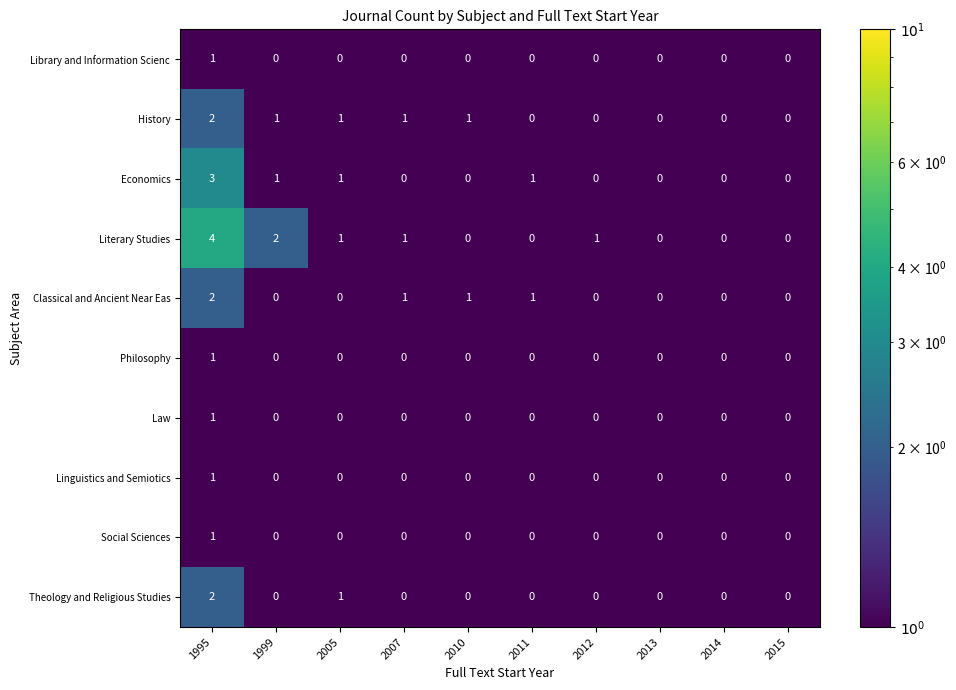

Is the value of Literary Studies at 2014 greater than the value of Classical and Ancient Near Eas at 2007?

No